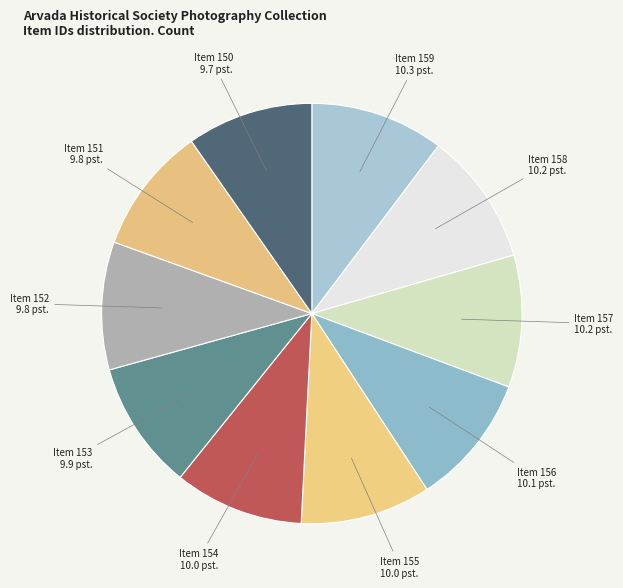

Does any single category account for the majority?

No